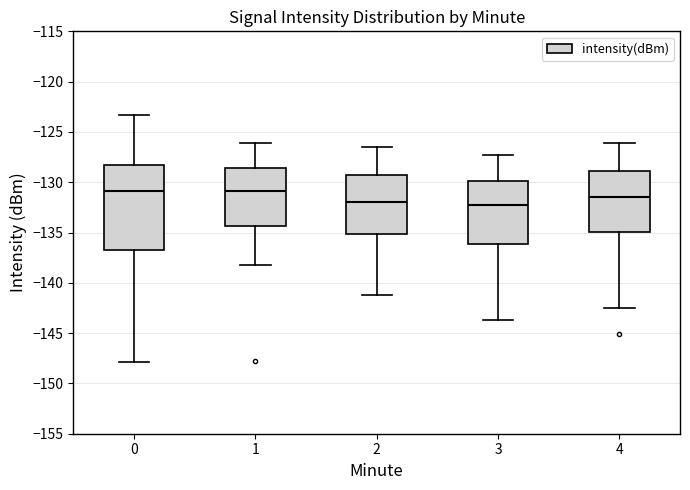

Reading left to right, read every box against the y-axis: the position of its median line, the range the box covers, and the ends of its whiskers. The values are not printed on the chart, so give them approximately, as read against the axis.

0: median -131.0, box -137.0 to -128.0, whiskers -148.0 to -123.5
1: median -131.0, box -134.5 to -128.5, whiskers -138.0 to -126.0
2: median -132.0, box -135.0 to -129.5, whiskers -141.0 to -126.5
3: median -132.0, box -136.0 to -130.0, whiskers -143.5 to -127.5
4: median -131.5, box -135.0 to -129.0, whiskers -142.5 to -126.0